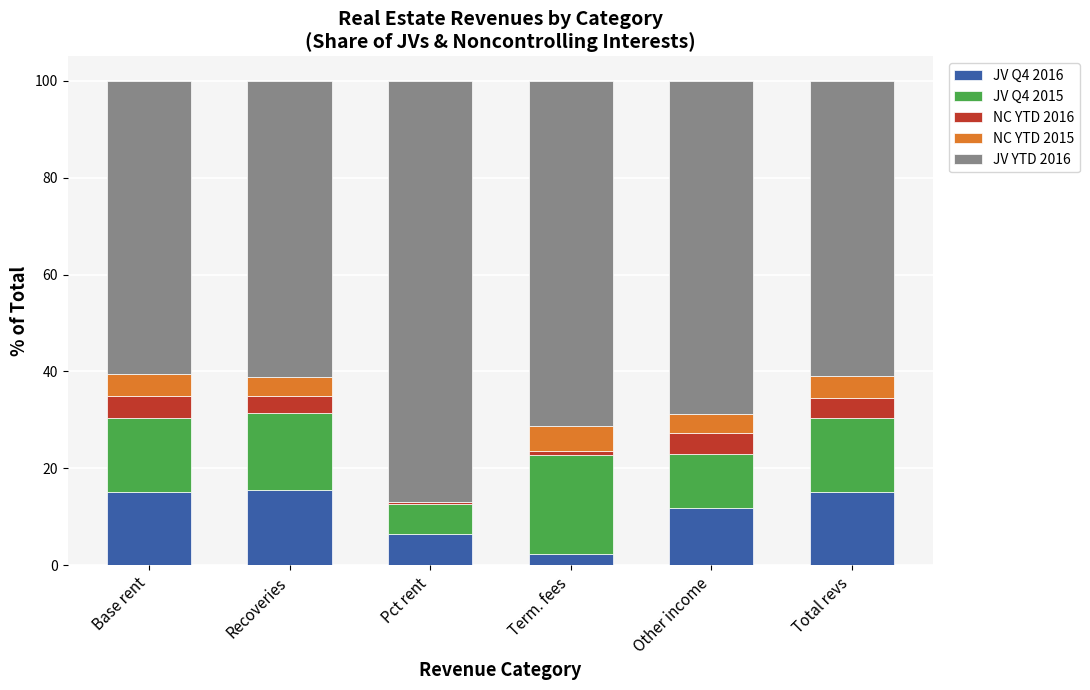

Are the bars grouped side by side (vs. stacked)?

No